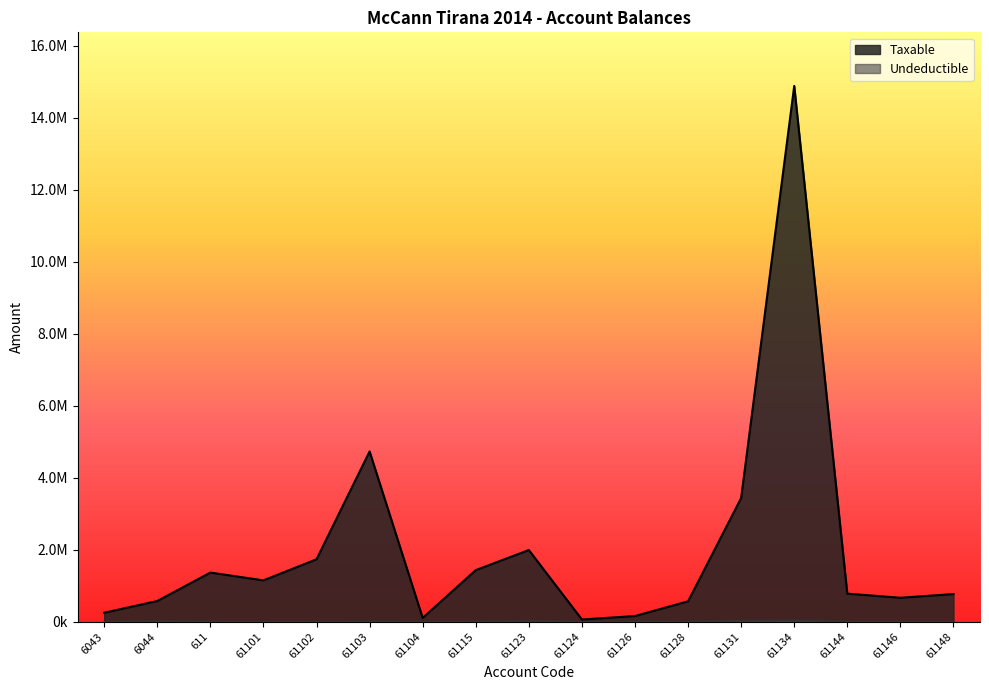

Reading left to right, transcribe all the data shown in this chart.

Taxable: 250227.1	575296.9	1366068.5	1149043.7	1735151.5	4731146.9	105900.0	1433753.2	1991862.2	61813.2	157990.0	567460.5	3437988.5	14887859.8	779642.1	666085.5	769080.9
Undeductible: 0.0	12822.0	0.0	0.0	0.0	3920.0	0.0	250.0	18500.0	0.0	5100.0	0.0	28000.0	43299.0	0.0	0.0	0.0